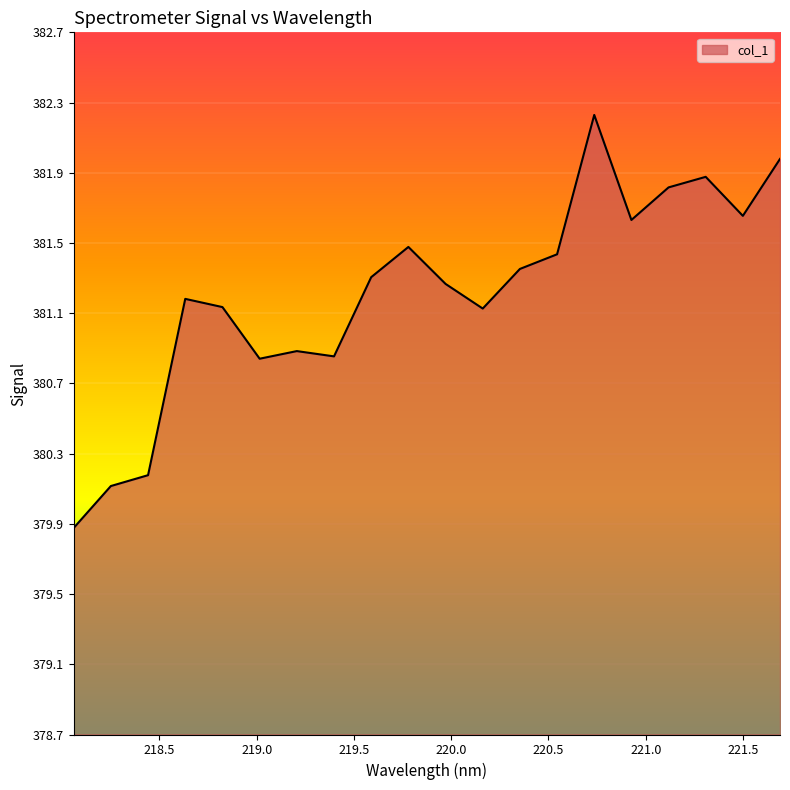

What is the difference between the maximum and minimum values?

2.3